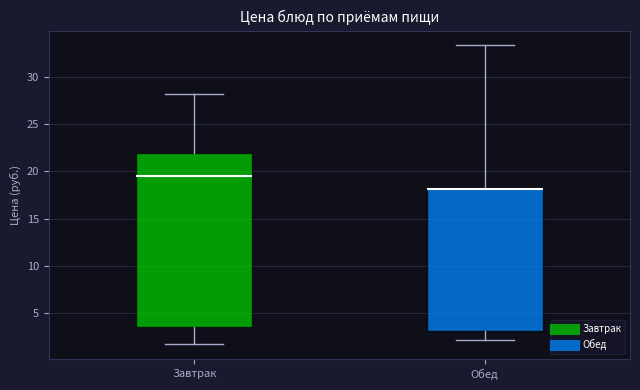

Where does the median line of the box for Завтрак sit on the y-axis? The values are not printed on the chart, so give them approximately, as read against the axis.

19.5